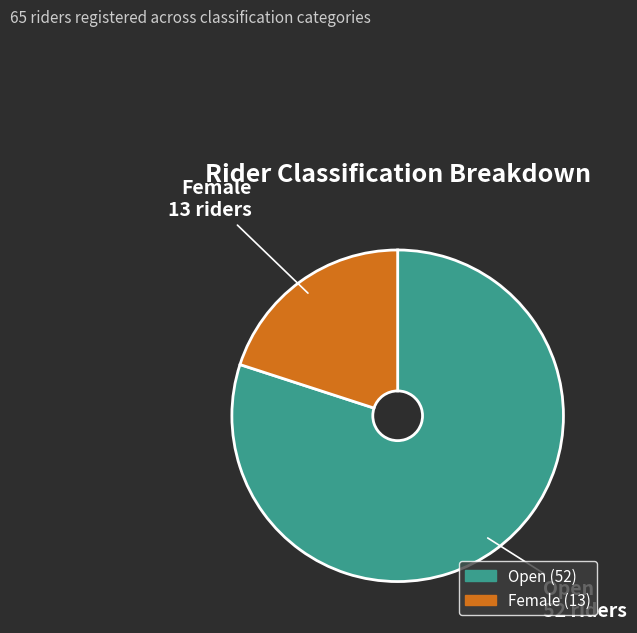

Does any single category account for the majority?

Yes